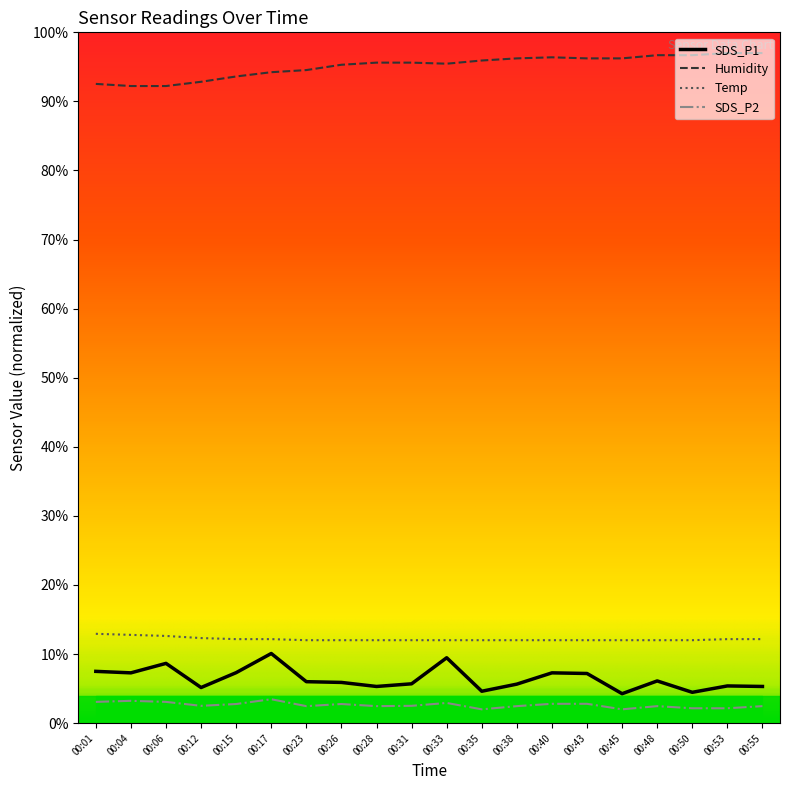

At which category is the sum across all series the highest?

00:17